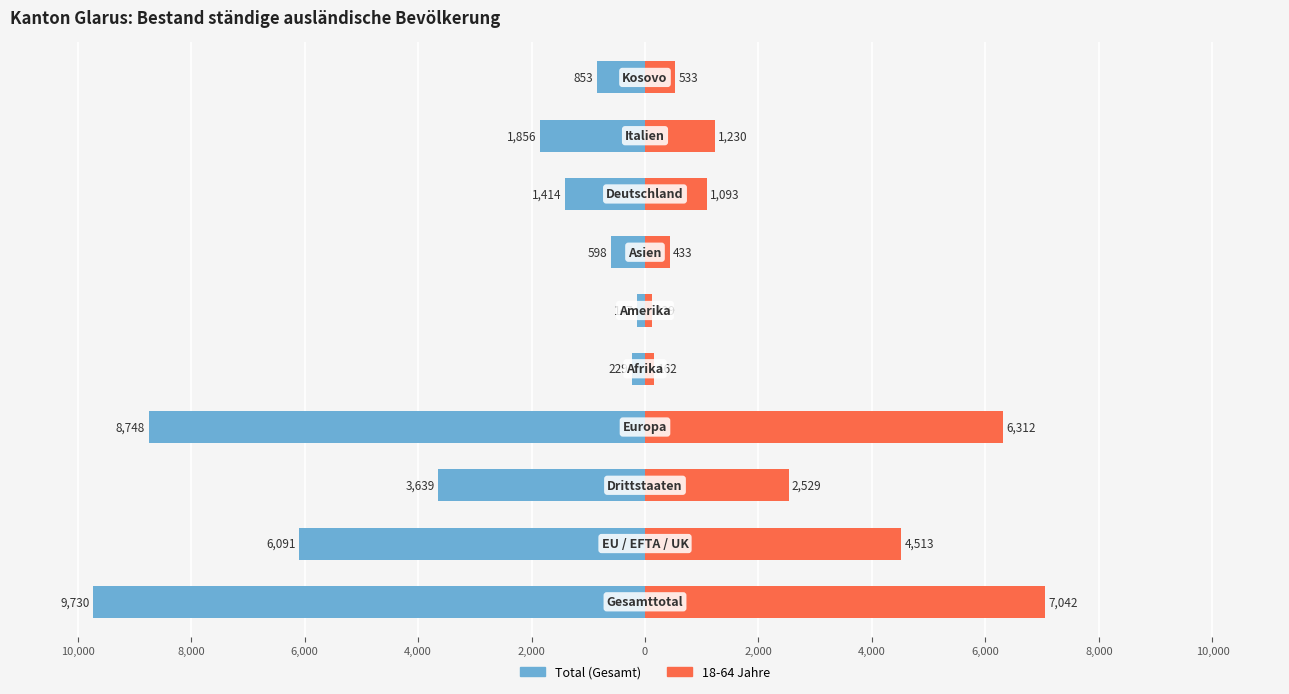

How many data points in 18-64 Jahre are above 1230?

4